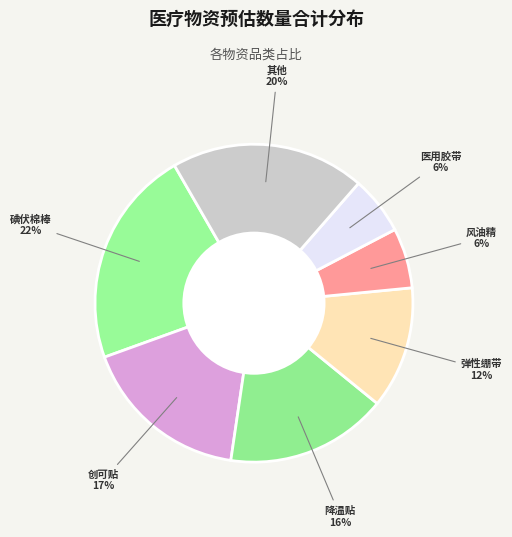

What is the ratio of the value at 降温贴 to the value at 弹性绷带?

1.3